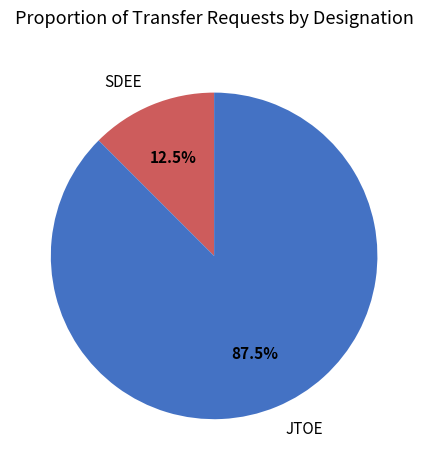

Does SDEE represent more than half of the total?

No